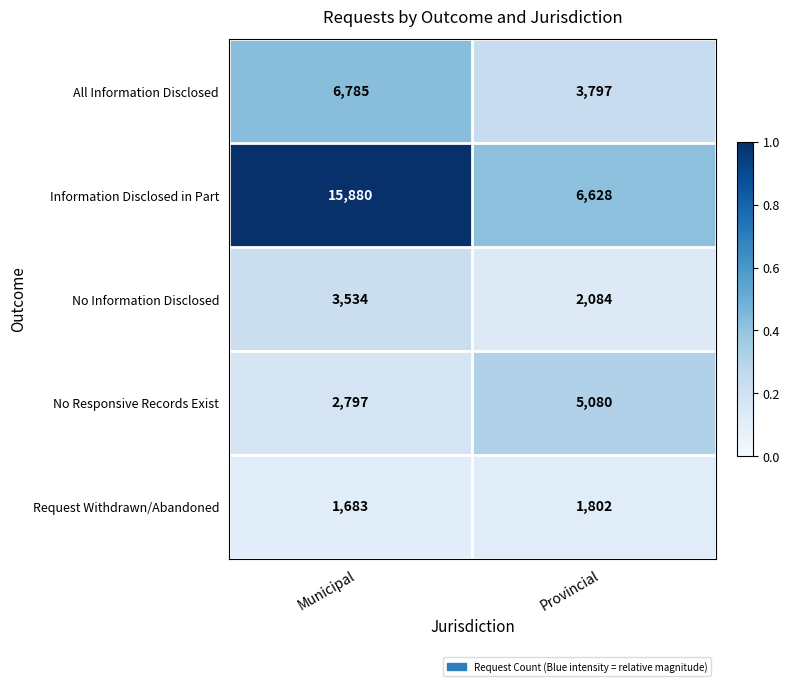

Rank the series at Municipal from lowest to highest value.

Request Withdrawn/Abandoned, No Responsive Records Exist, No Information Disclosed, All Information Disclosed, Information Disclosed in Part